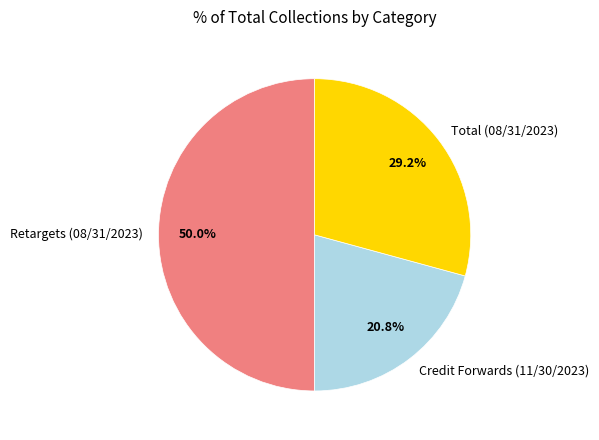

To the nearest percent, what percentage of the pie is Credit Forwards (11/30/2023)?

21%